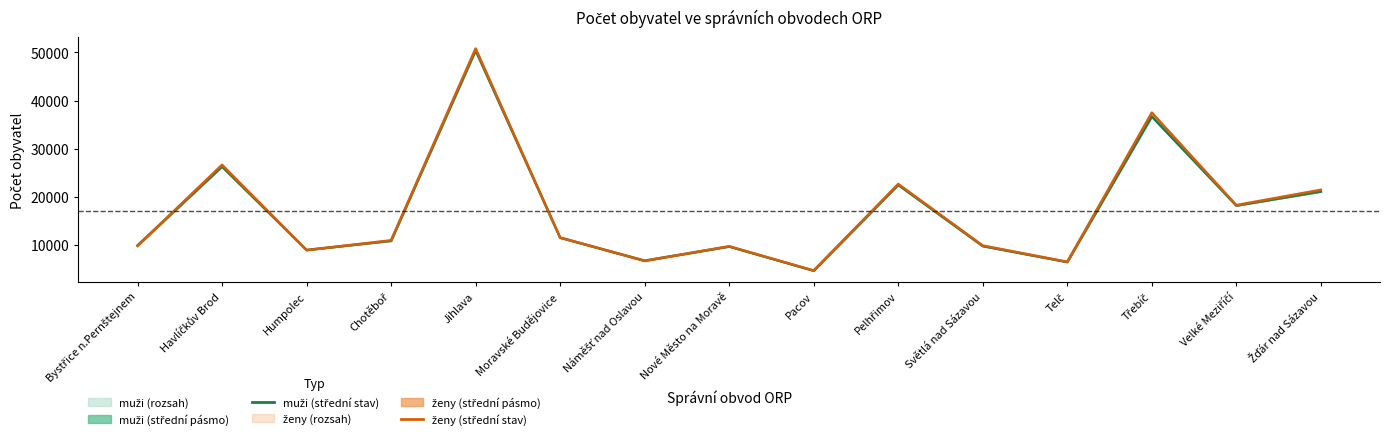

Reading left to right, extract all data points from this chart.

muži (střední stav): 9899	26276	8966	10866	50402	11526	6758	9681	4674	22477	9776	6462	36680	18183	21097
ženy (střední stav): 9828	26650	8941	10974	50789	11543	6696	9740	4686	22668	9889	6507	37482	18280	21459